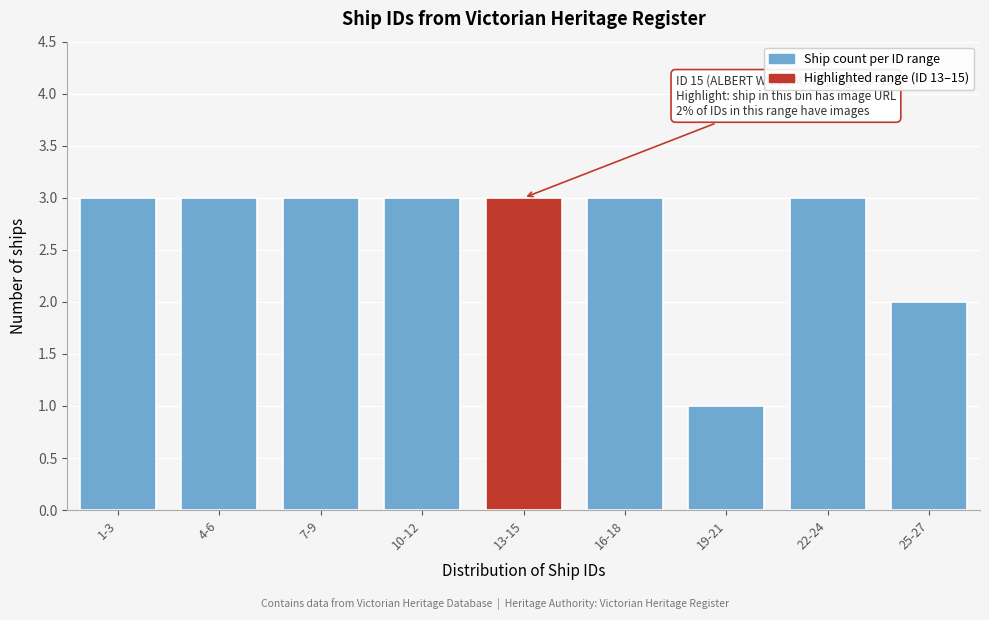

Reading right to left, transcribe all the data shown in this chart.

25-27=2	22-24=3	19-21=1	16-18=3	13-15=3	10-12=3	7-9=3	4-6=3	1-3=3